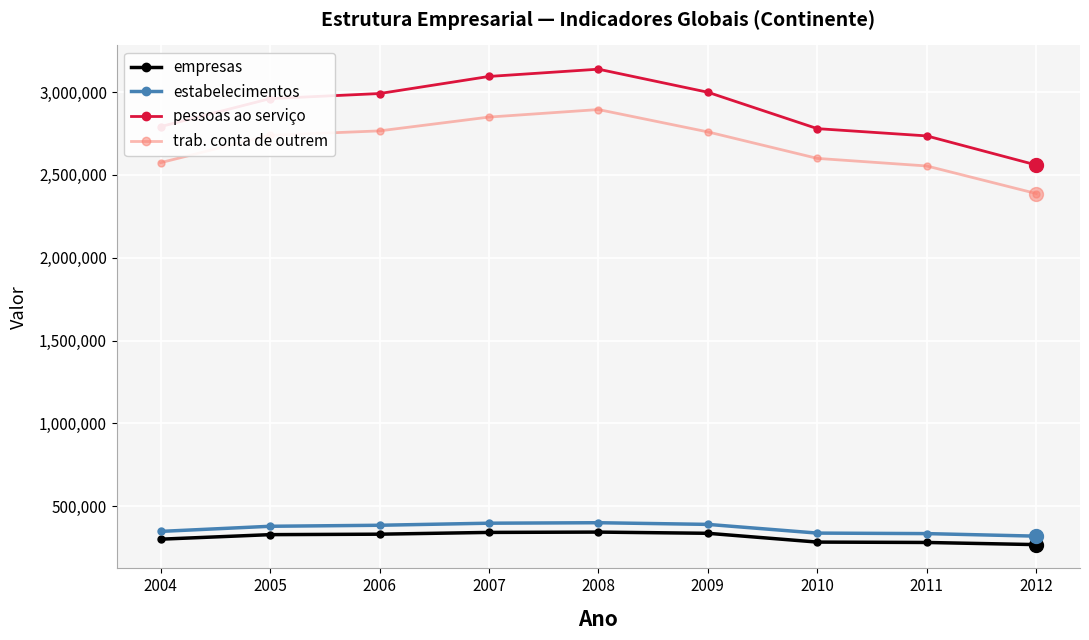

The value of estabelecimentos at 2012 is 319177. True or false?

True